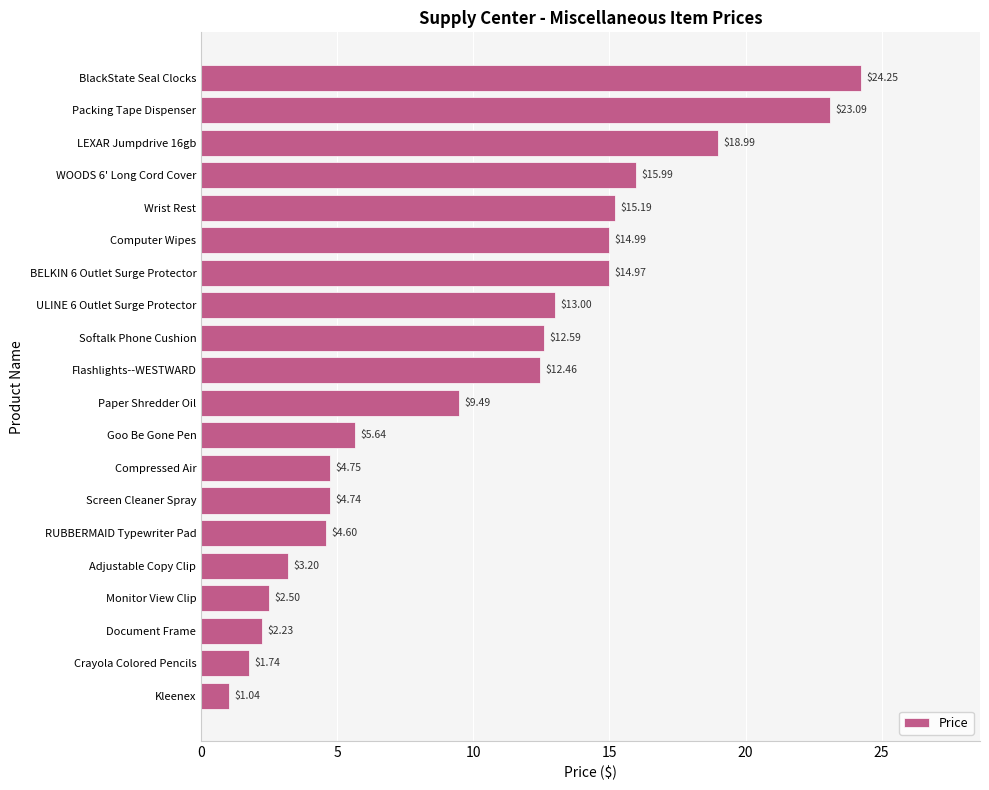

Which label corresponds to the smallest value in the chart?

Kleenex